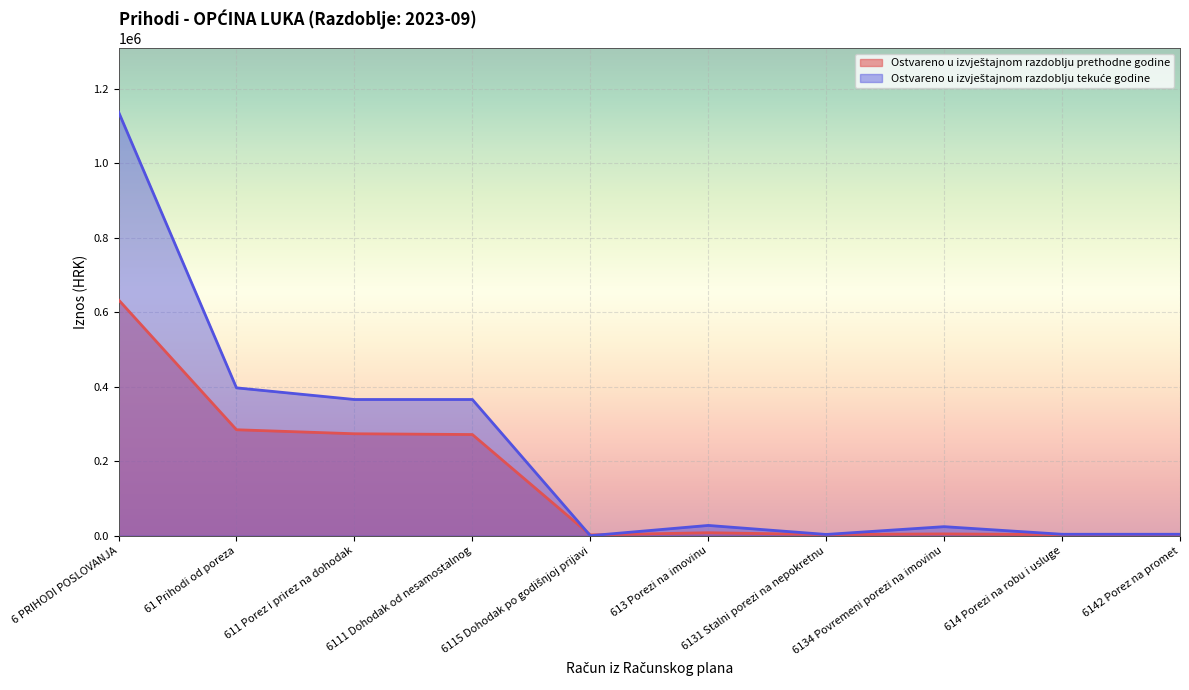

True or false: Ostvareno u izvještajnom razdoblju prethodne godine has a value of 3177.0 at 6115 Dohodak po godišnjoj prijavi.

False